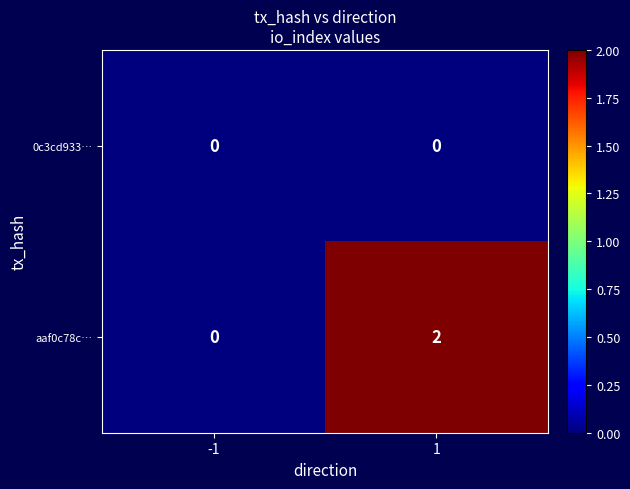

The 0c3cd933… series shows 0 at -1. True or false?

True